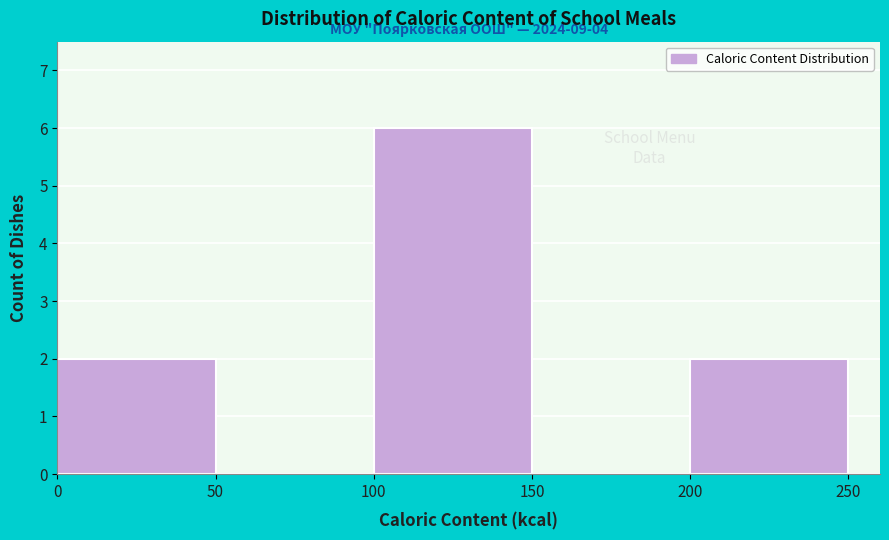

Over which range of the x-axis is the bar tallest?

100 to 150